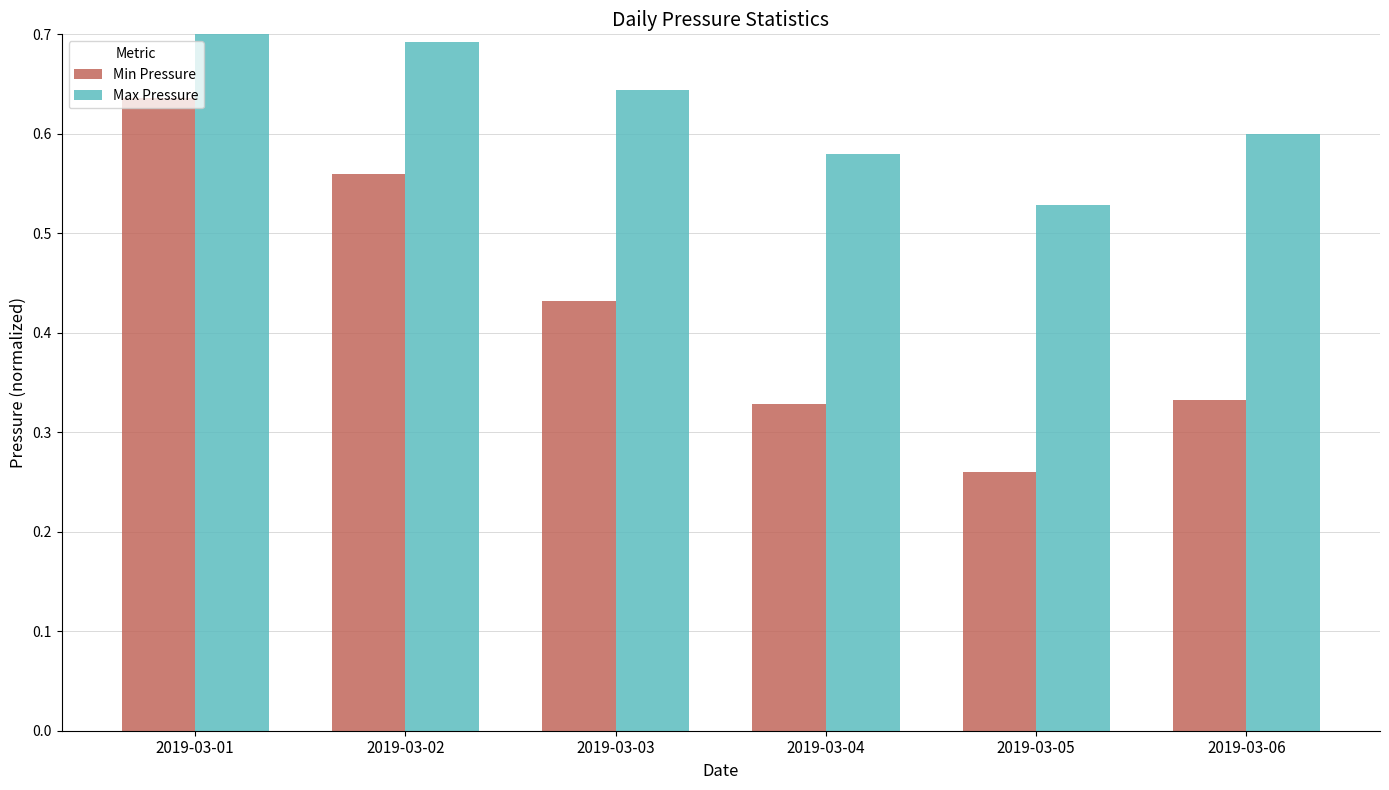

True or false: Max Pressure has a value of 0.6 at 2019-03-06.

True